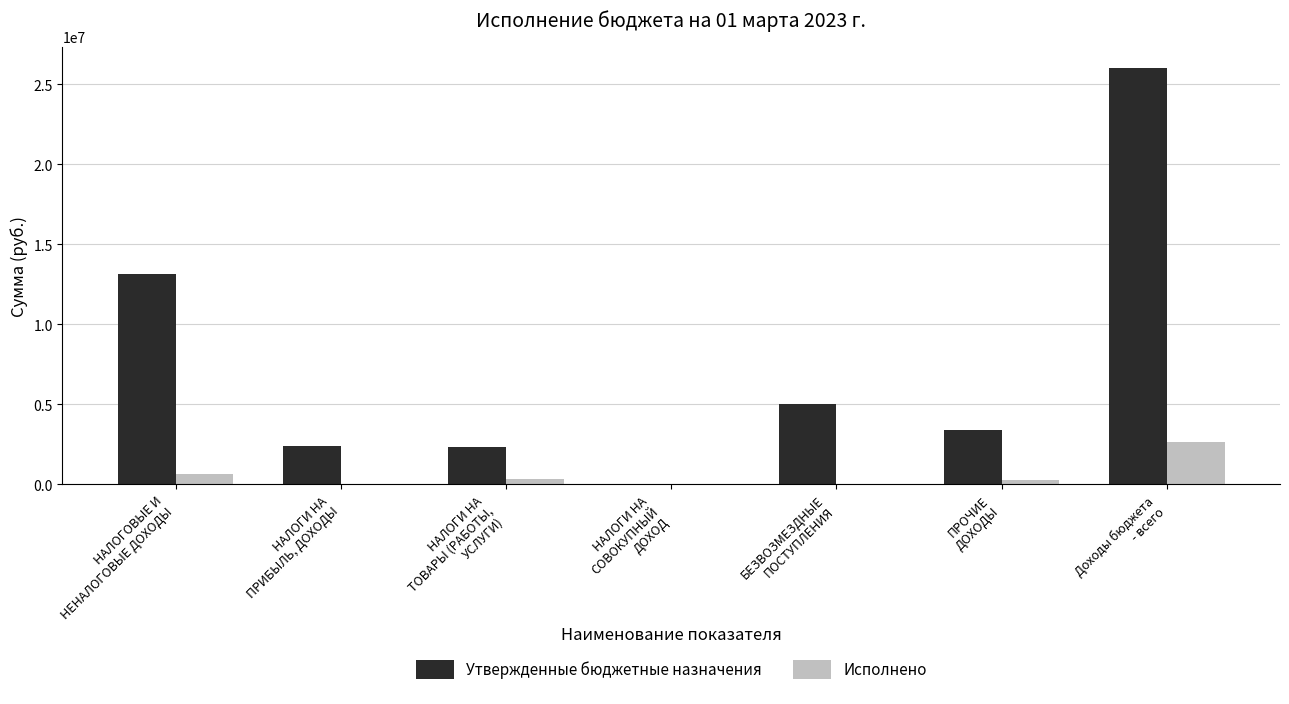

Where is Утвержденные бюджетные назначения nearest to the value 13030516?

НАЛОГОВЫЕ И
НЕНАЛОГОВЫЕ ДОХОДЫ